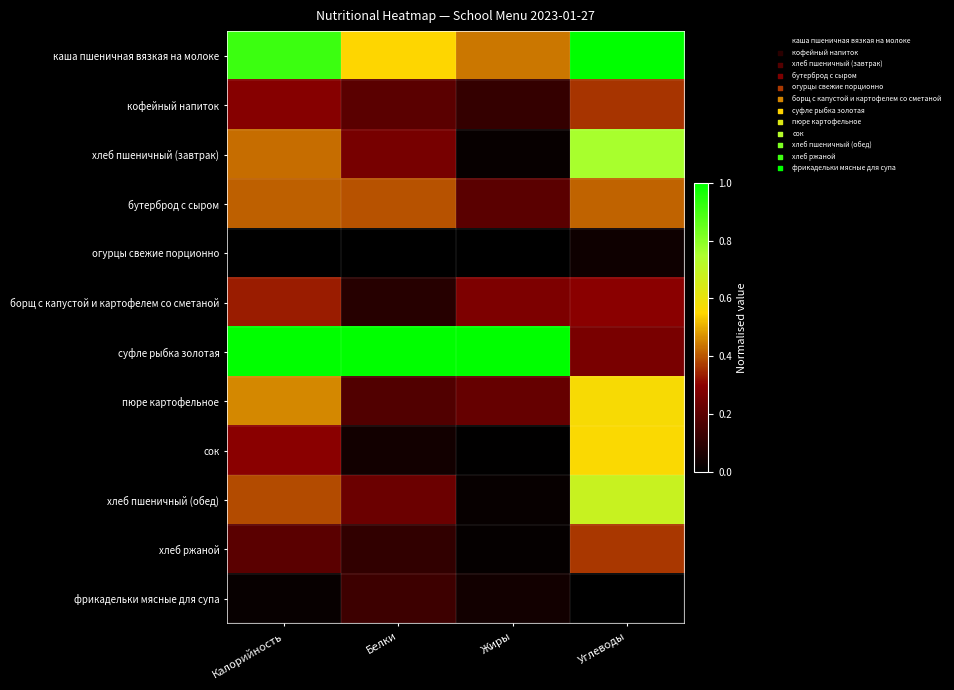

Reading left to right, extract all data points from this chart.

каша пшеничная вязкая на молоке: Калорийность=0.9	Белки=0.5	Жиры=0.4	Углеводы=1.0
кофейный напиток: Калорийность=0.3	Белки=0.2	Жиры=0.1	Углеводы=0.4
хлеб пшеничный (завтрак): Калорийность=0.4	Белки=0.3	Жиры=0.0	Углеводы=0.8
бутерброд с сыром: Калорийность=0.4	Белки=0.4	Жиры=0.2	Углеводы=0.4
огурцы свежие порционно: Калорийность=0.0	Белки=0.0	Жиры=0.0	Углеводы=0.0
борщ с капустой и картофелем со сметаной: Калорийность=0.3	Белки=0.1	Жиры=0.3	Углеводы=0.3
суфле рыбка золотая: Калорийность=1.0	Белки=1.0	Жиры=1.0	Углеводы=0.3
пюре картофельное: Калорийность=0.5	Белки=0.2	Жиры=0.2	Углеводы=0.6
сок: Калорийность=0.3	Белки=0.0	Жиры=0.0	Углеводы=0.6
хлеб пшеничный (обед): Калорийность=0.4	Белки=0.2	Жиры=0.0	Углеводы=0.7
хлеб ржаной: Калорийность=0.2	Белки=0.1	Жиры=0.0	Углеводы=0.4
фрикадельки мясные для супа: Калорийность=0.0	Белки=0.1	Жиры=0.0	Углеводы=0.0